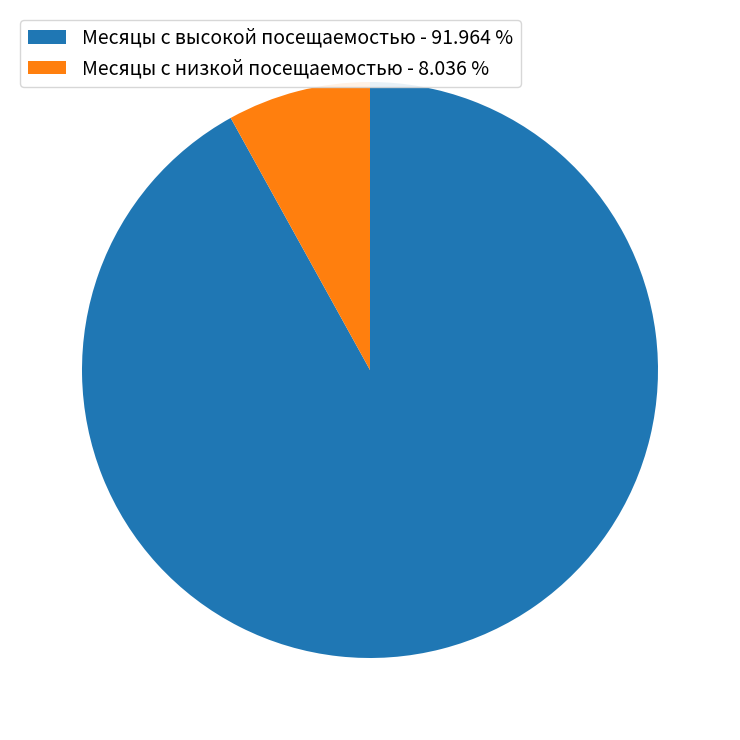

What is the ratio of the value at Месяцы с высокой посещаемостью - 91.964 % to the value at Месяцы с низкой посещаемостью - 8.036 %?

11.4